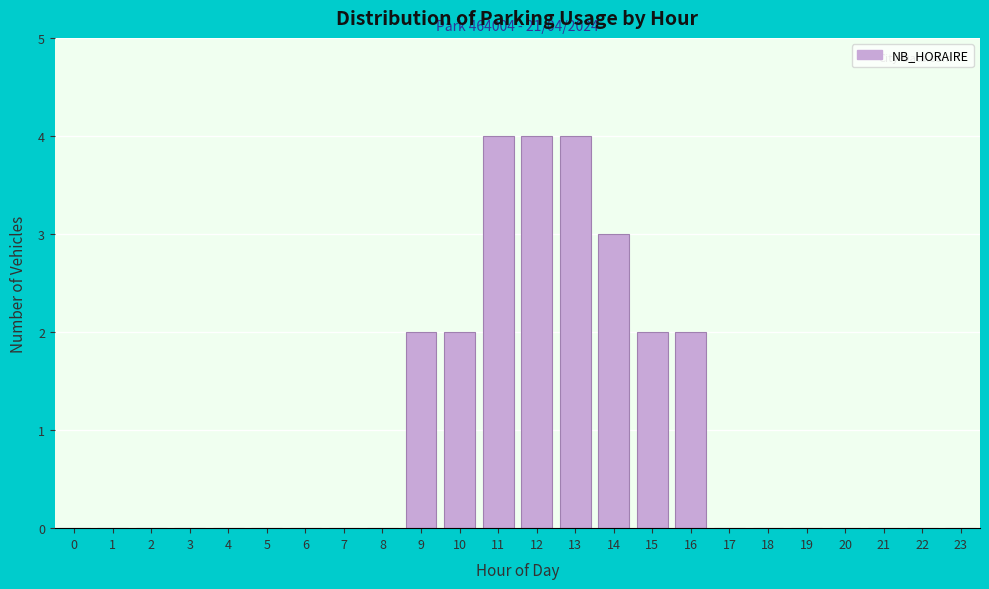

Reading right to left, extract all data points from this chart.

23=0	22=0	21=0	20=0	19=0	18=0	17=0	16=2	15=2	14=3	13=4	12=4	11=4	10=2	9=2	8=0	7=0	6=0	5=0	4=0	3=0	2=0	1=0	0=0